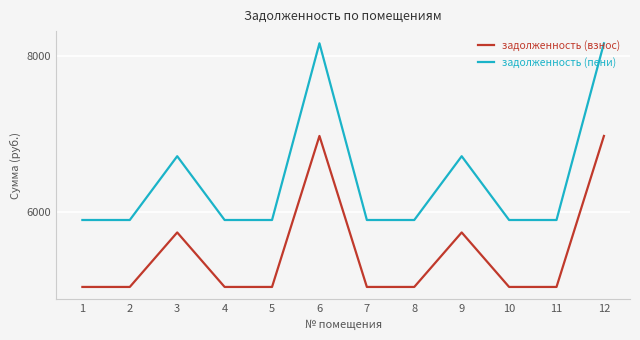

What is the maximum value for задолженность (пени)?

8161.2